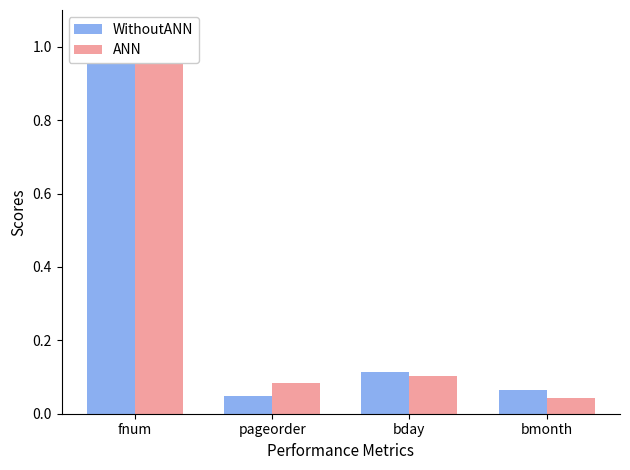

What are all the series names shown in the legend?

WithoutANN, ANN